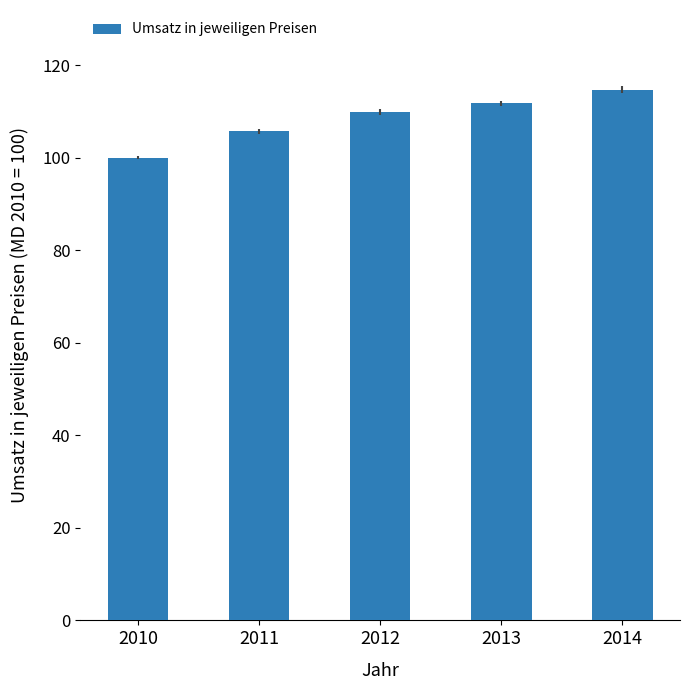

List the labels in order of value, smallest first.

2010, 2011, 2012, 2013, 2014